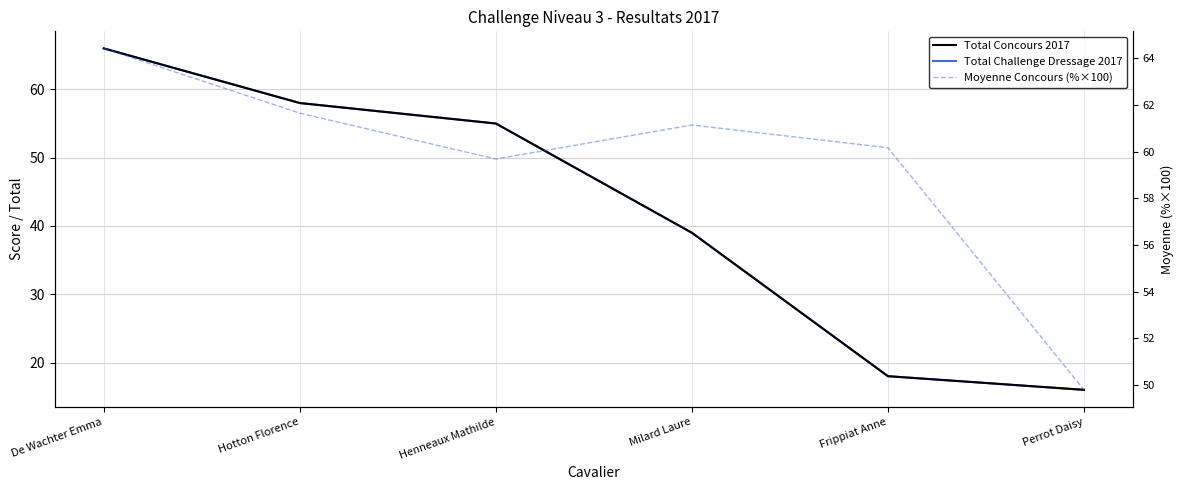

What is the maximum value for Moyenne Concours (%×100)?

64.4